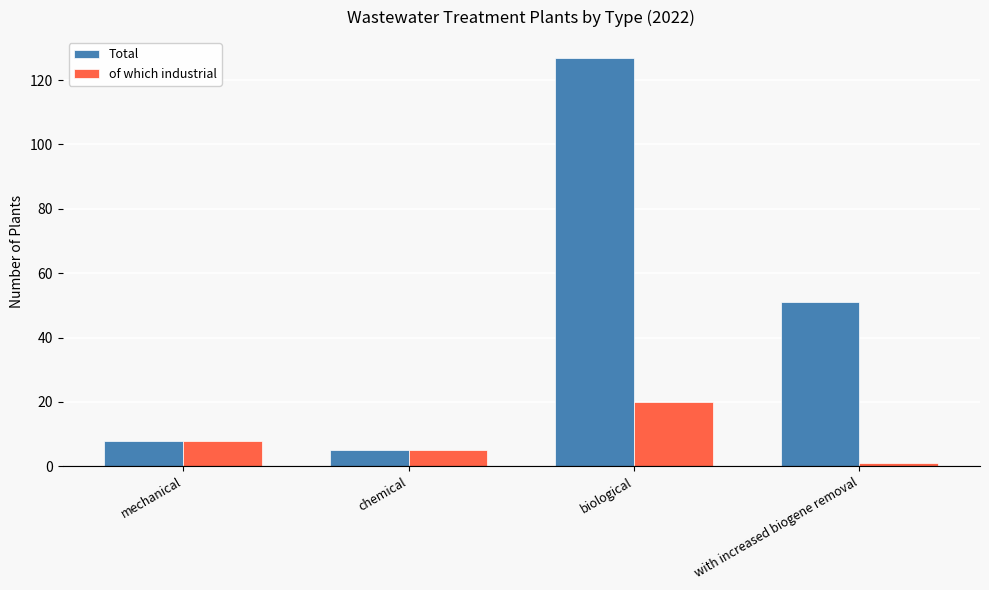

List the series in order of their overall mean, lowest first.

of which industrial, Total